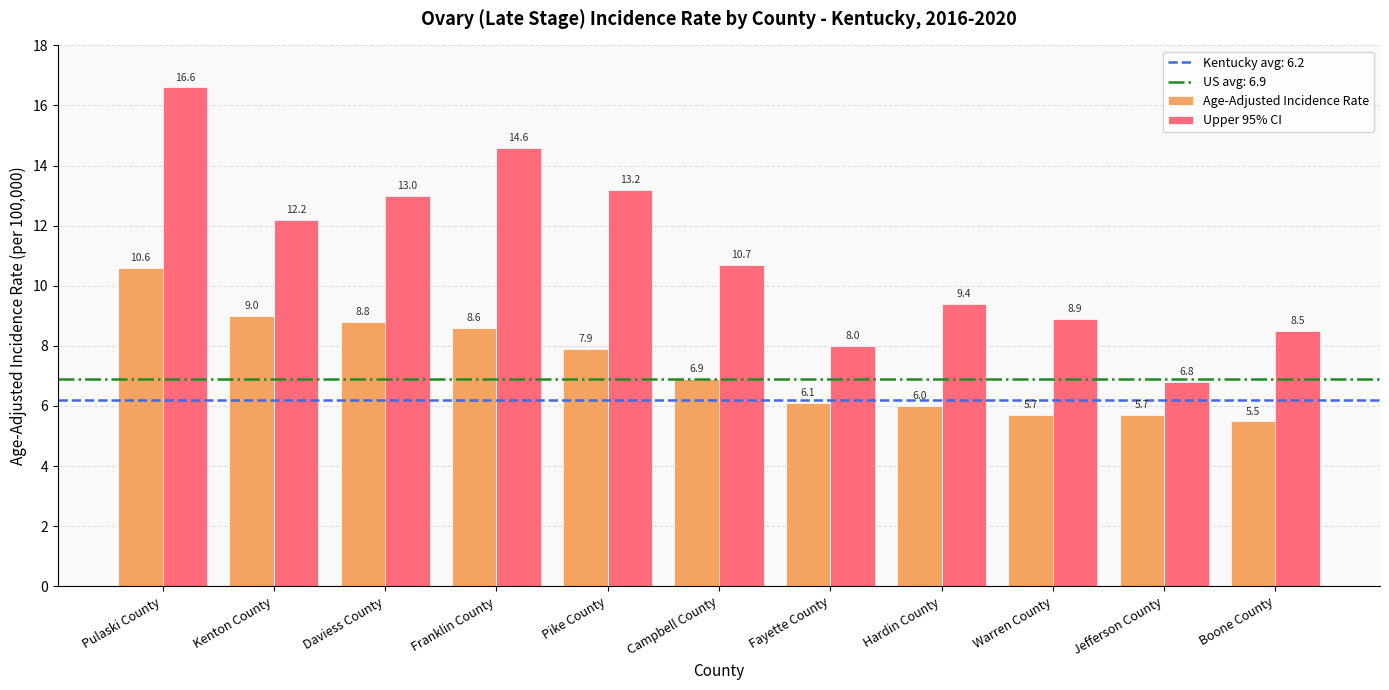

Which label corresponds to the smallest value in the chart?

Boone County